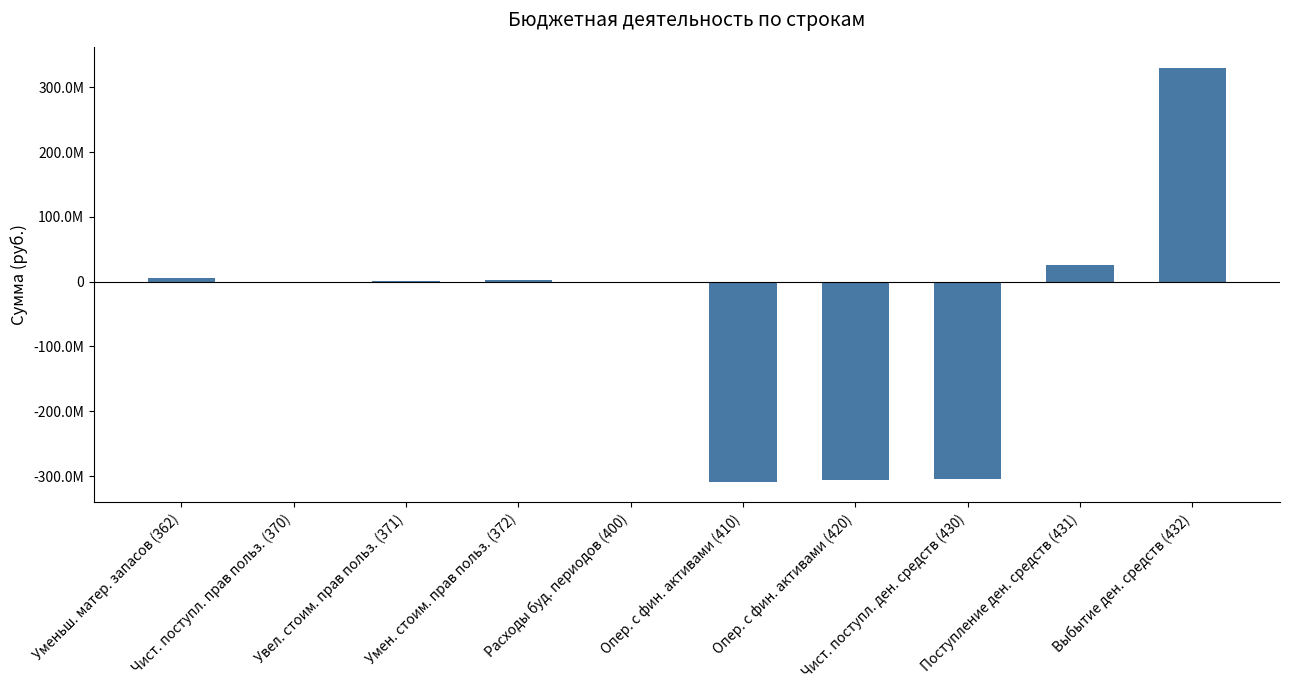

Are the bars horizontal?

No